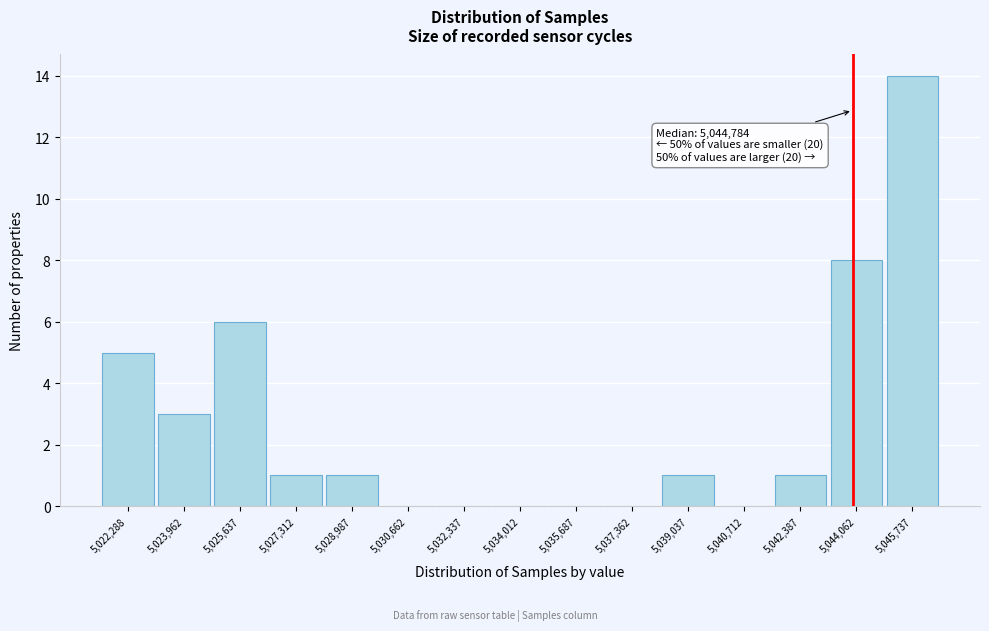

Reading left to right, transcribe all the data shown in this chart.

5,022,288=5	5,023,962=3	5,025,637=6	5,027,312=1	5,028,987=1	5,030,662=0	5,032,337=0	5,034,012=0	5,035,687=0	5,037,362=0	5,039,037=1	5,040,712=0	5,042,387=1	5,044,062=8	5,045,737=14